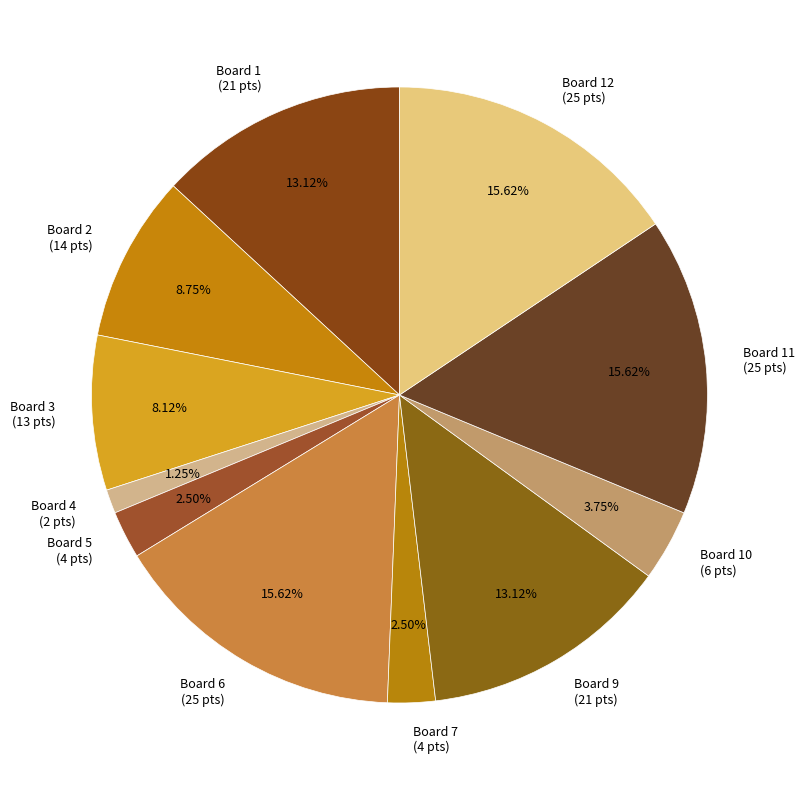

Approximately how many times larger is the value at Board 2 (14 pts) compared to Board 4 (2 pts)?

7.0